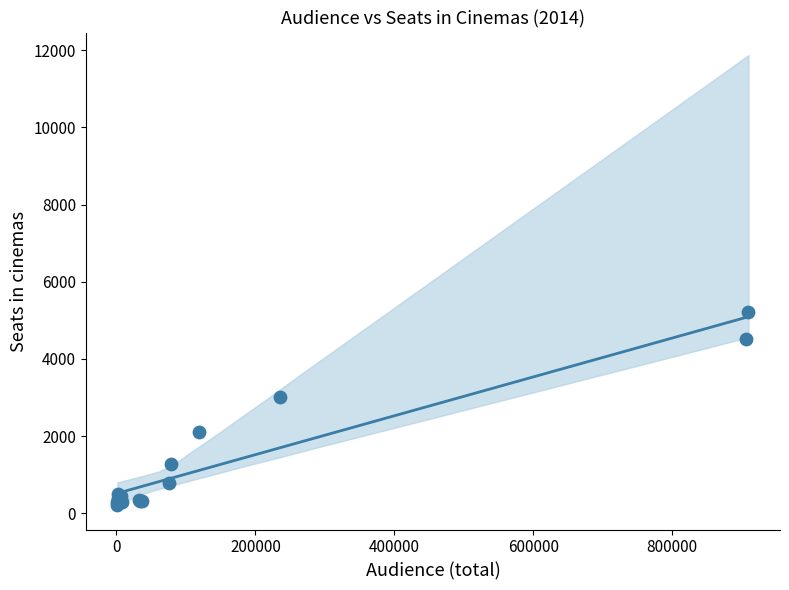

What Y value in the scatter plot is closest to 2708?

3009